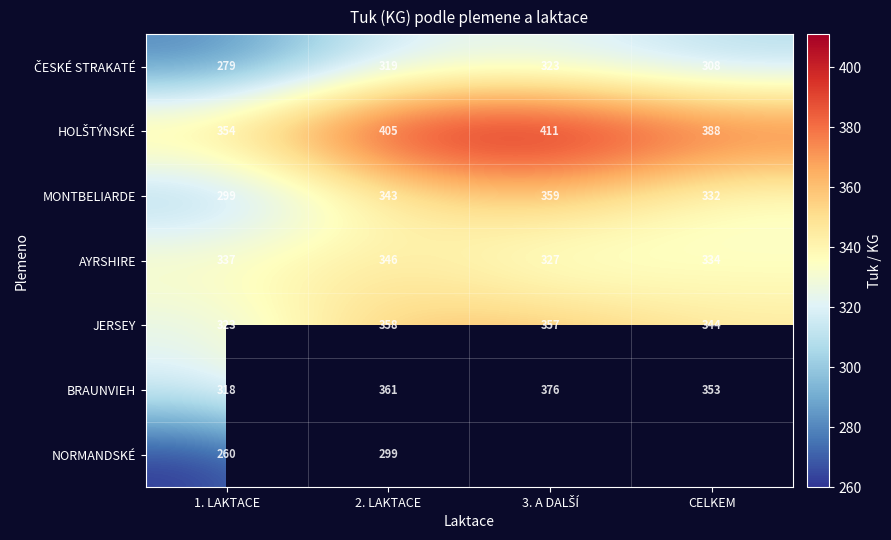

Which category has the highest value in the JERSEY series?

2. LAKTACE